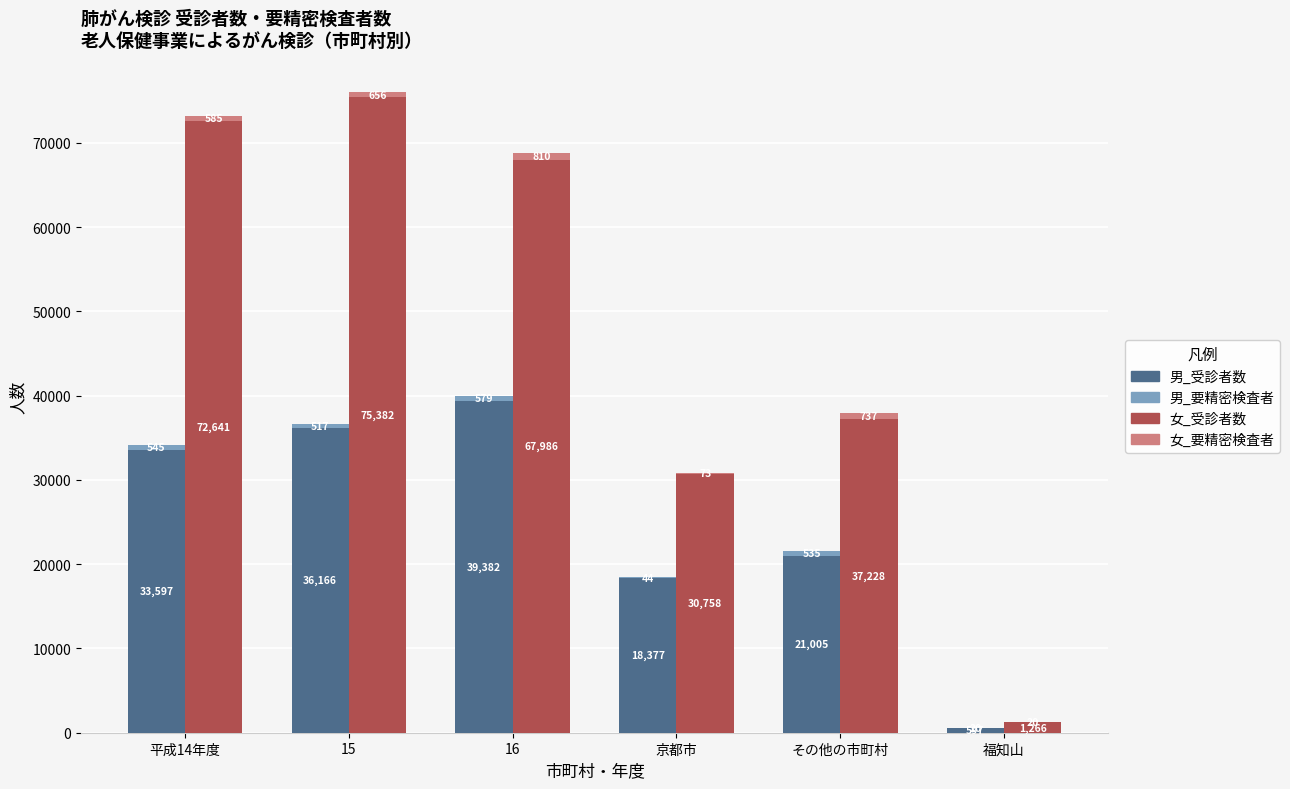

Is it true that 男_受診者数 equals 21005 at その他の市町村?

True